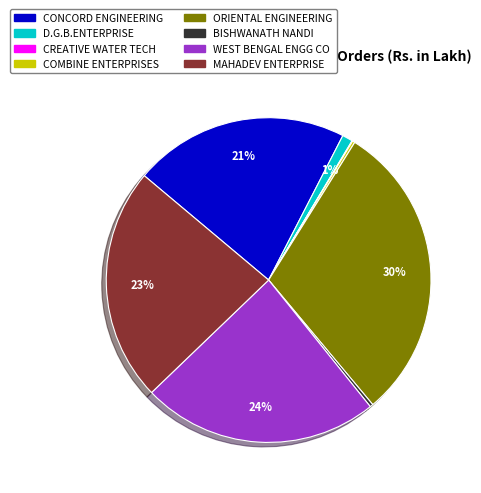

Is there a majority slice in this chart?

No